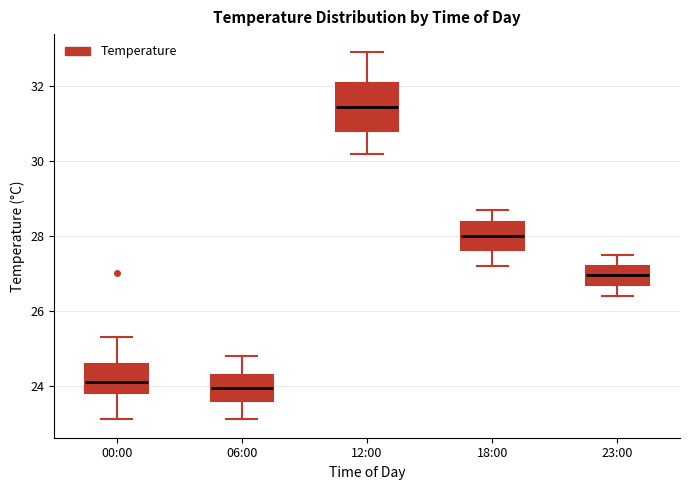

Reading left to right, transcribe this box plot: for each box, give where its median line is, the range the box spans, and where its two whiskers end, as read against the y-axis. The values are not printed on the chart, so give them approximately, as read against the axis.

00:00: median 24.2, box 23.8 to 24.6, whiskers 23.2 to 25.4
06:00: median 24.0, box 23.6 to 24.2, whiskers 23.2 to 24.8
12:00: median 31.4, box 30.8 to 32.0, whiskers 30.2 to 33.0
18:00: median 28.0, box 27.6 to 28.4, whiskers 27.2 to 28.8
23:00: median 27.0, box 26.8 to 27.2, whiskers 26.4 to 27.6